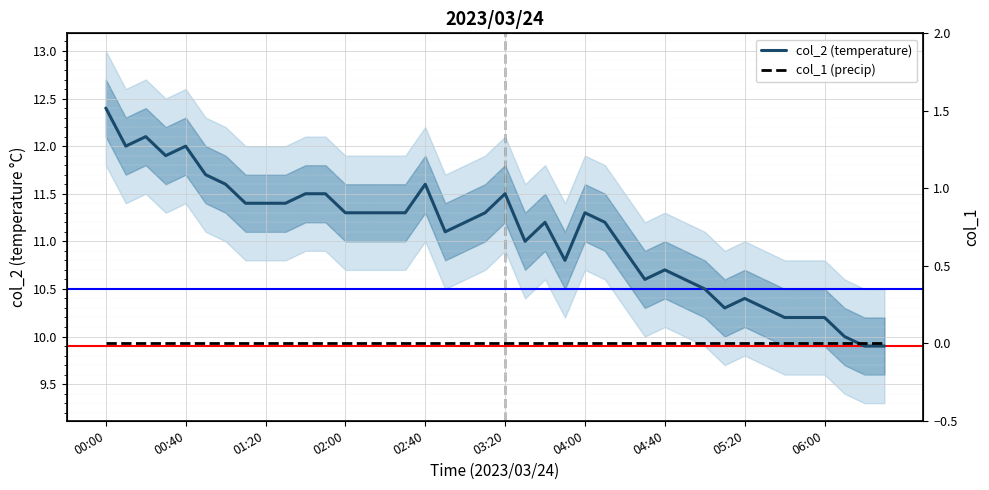

How many data points in col_2 (temperature) are less than 11?

15